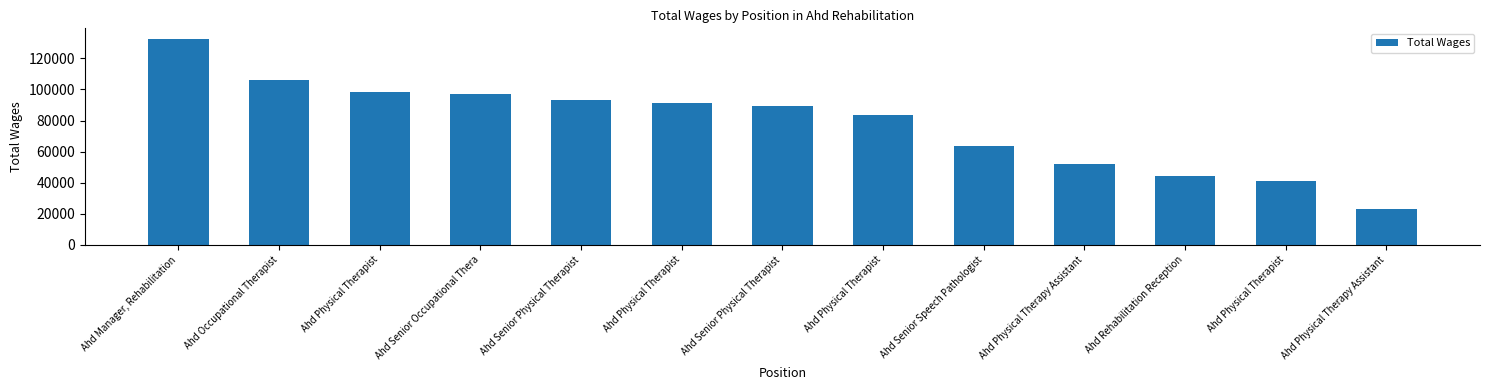

Are the bars horizontal?

No